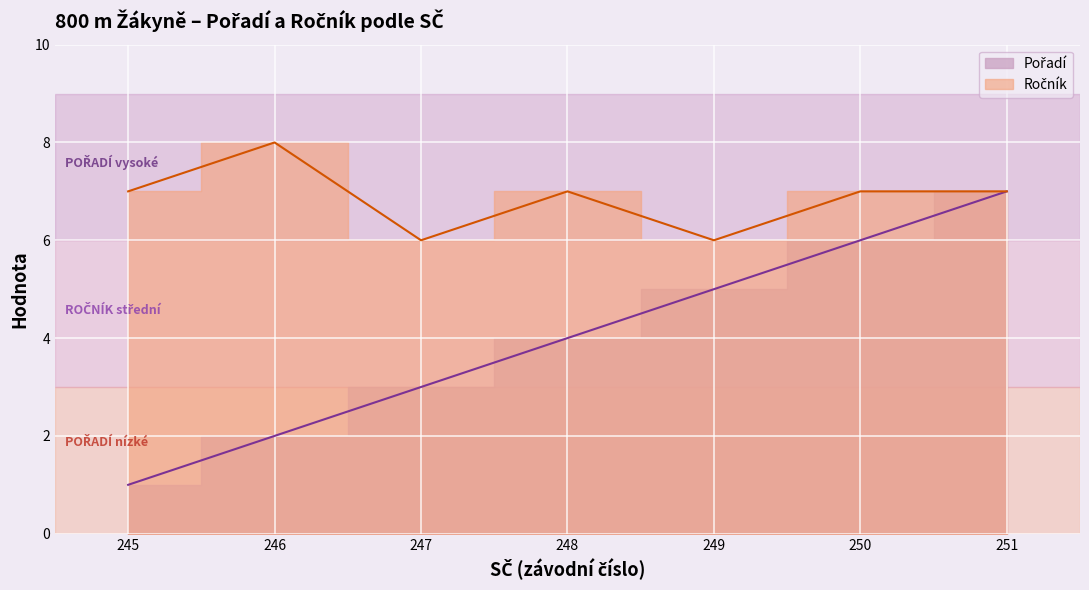

What is the maximum value for Ročník?

8